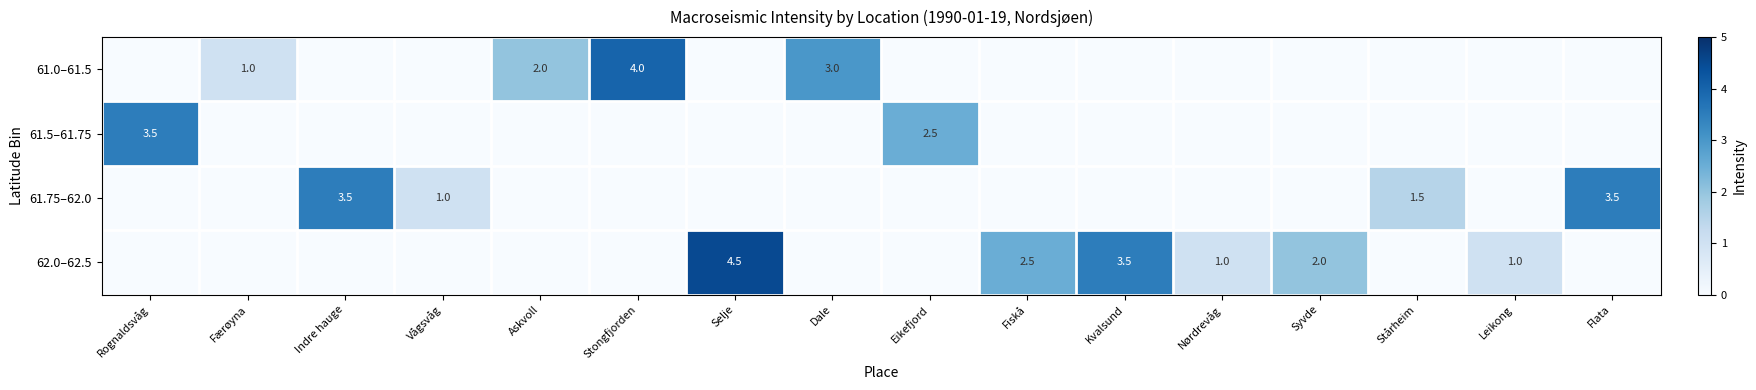

The value of 61.5–61.75 at Eikefjord is 2.5. True or false?

True